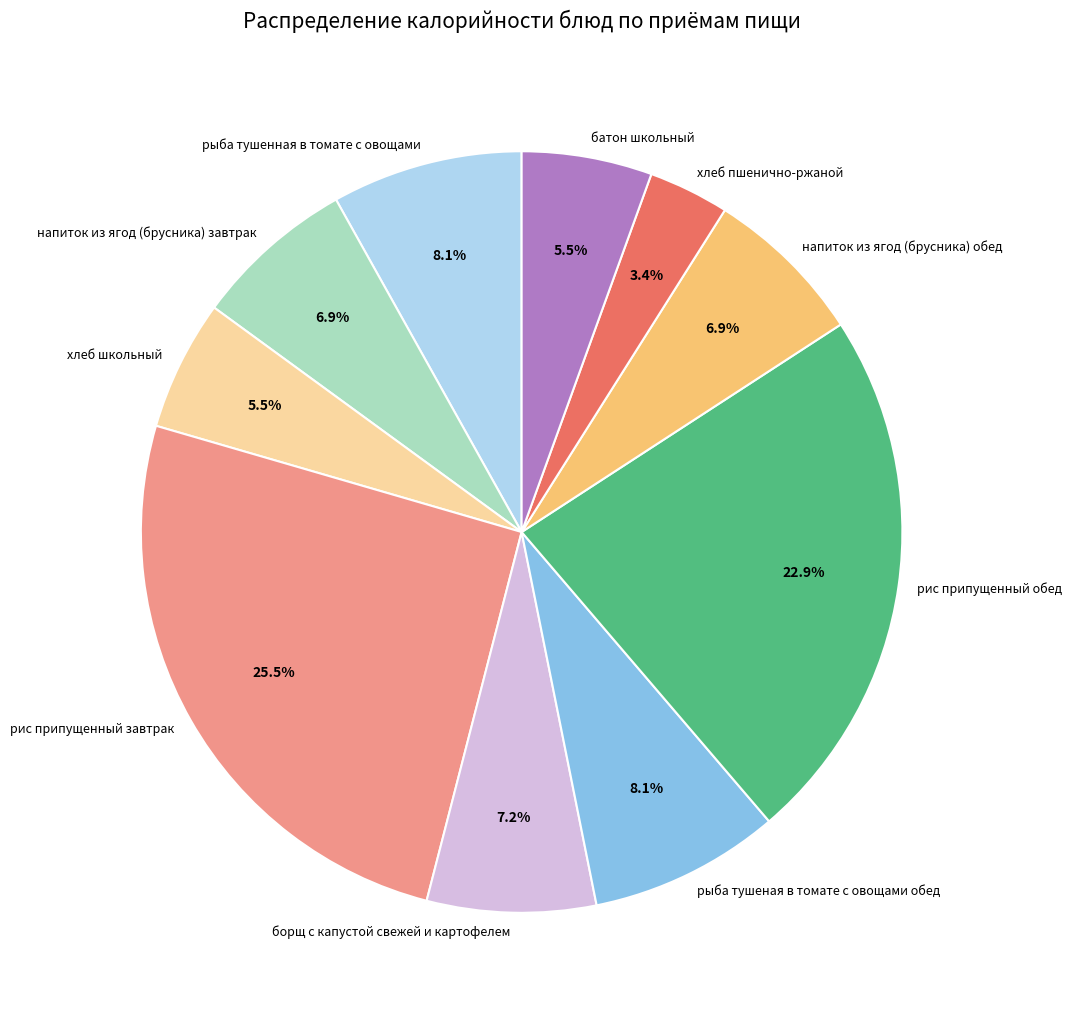

The батон школьный slice represents 1% of the pie. True or false?

False